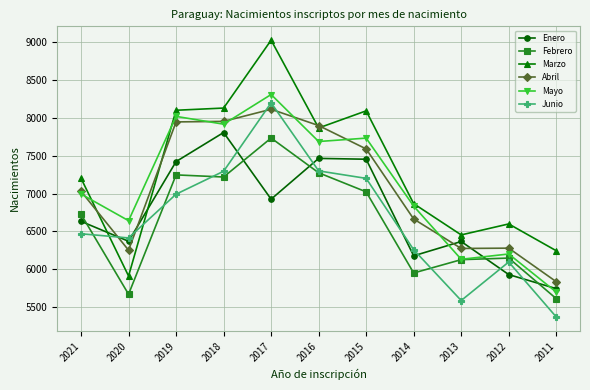

What is the spread (max minus min) of values at 2018?

911